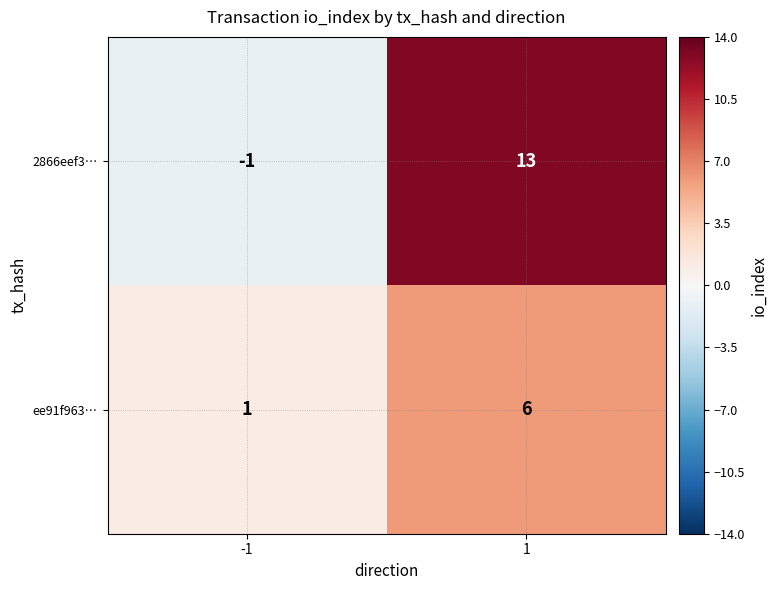

Reading left to right, list all the values displayed in this chart.

2866eef3…: -1=-1	1=13
ee91f963…: -1=1	1=6